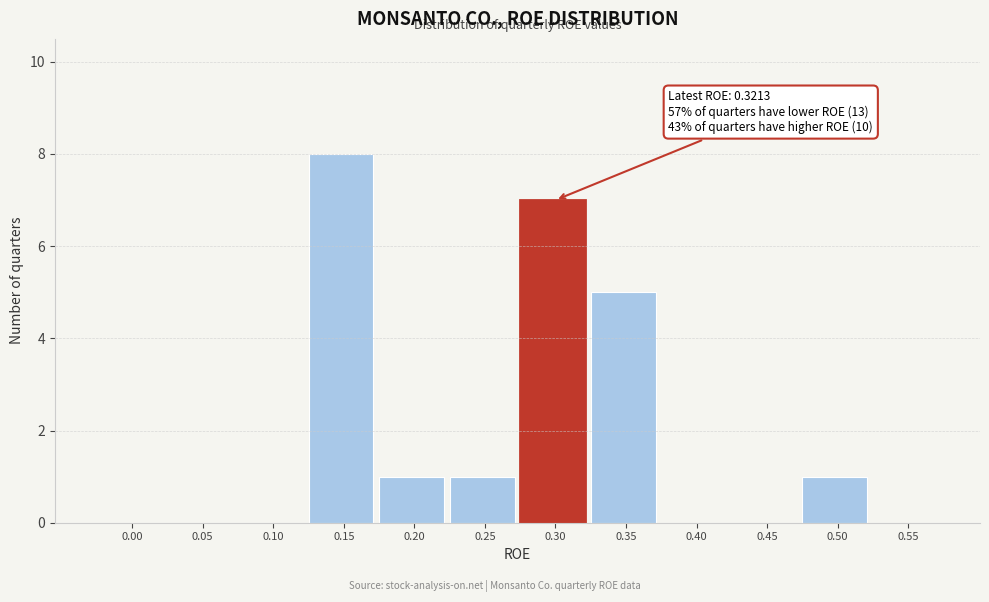

Is it true that the value at 0.25 is 0?

False